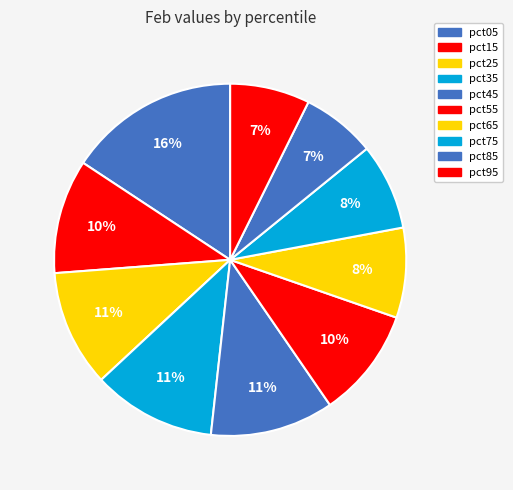

What is the total percentage of pct95 and pct05?

23.1%